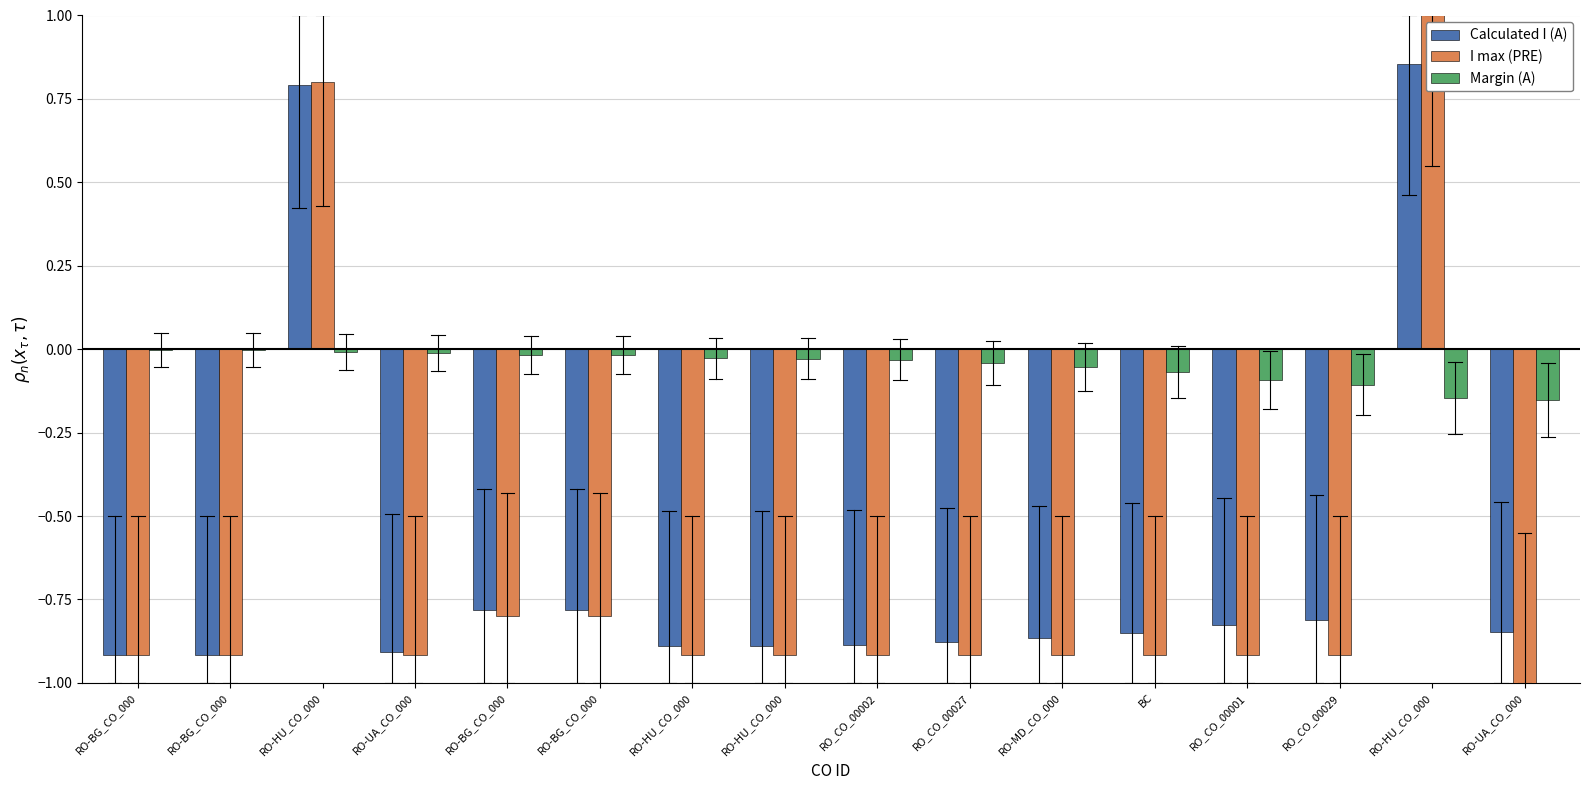

At how many categories does at least one series exceed 0?

2